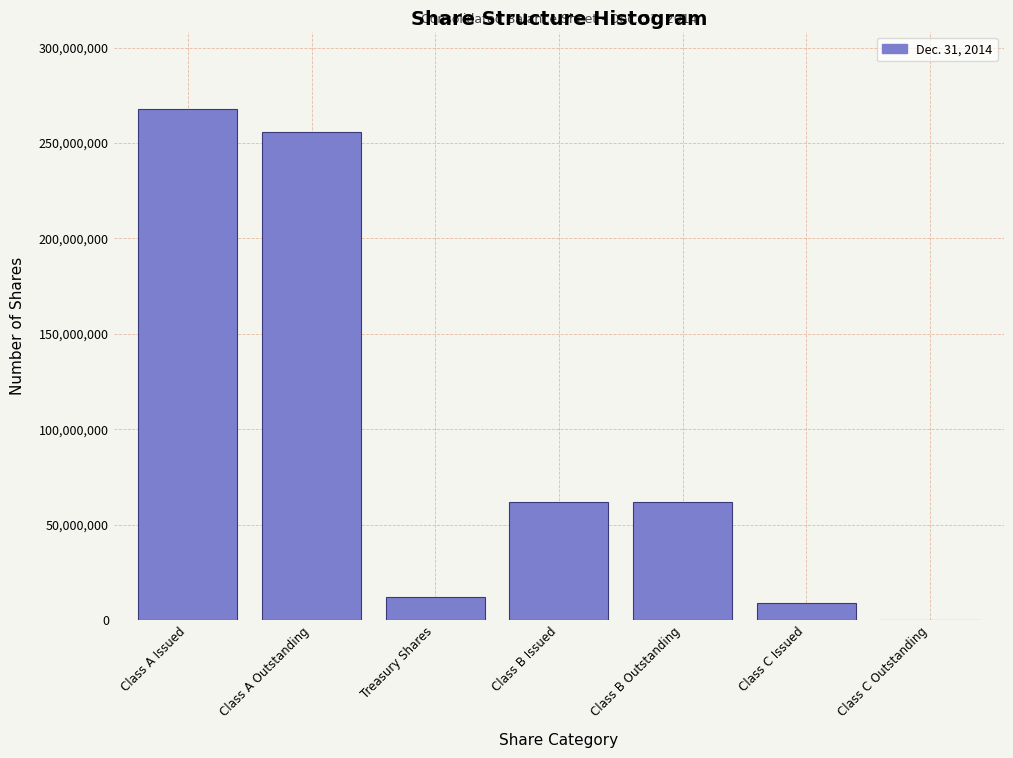

Reading right to left, what are all the values shown in this chart?

Class C Outstanding=0	Class C Issued=8919063	Class B Outstanding=62051348	Class B Issued=62051348	Treasury Shares=12378083	Class A Outstanding=255592322	Class A Issued=267970405